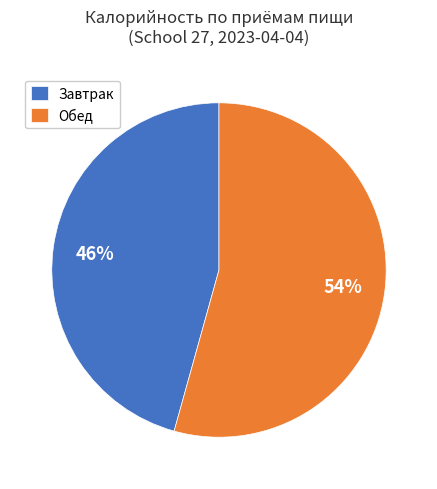

Which has a higher value, Завтрак or Обед?

Обед